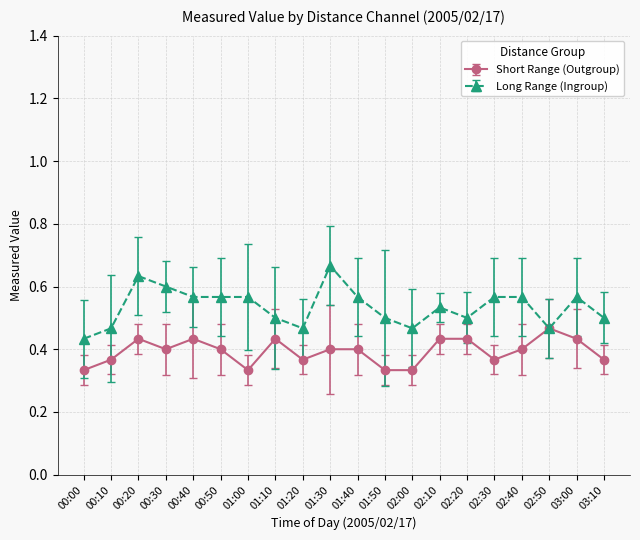

Which series has the largest range (max minus min)?

Long Range (Ingroup)